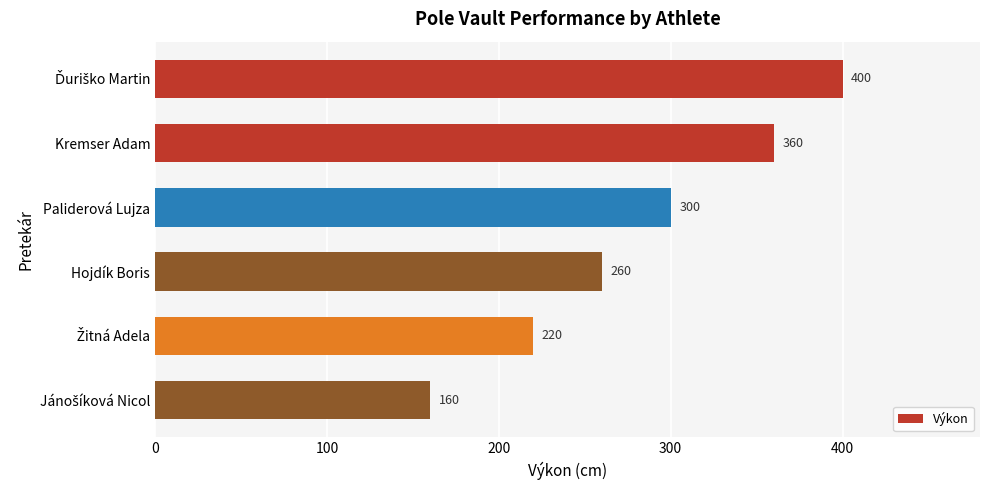

Are the bars horizontal?

Yes